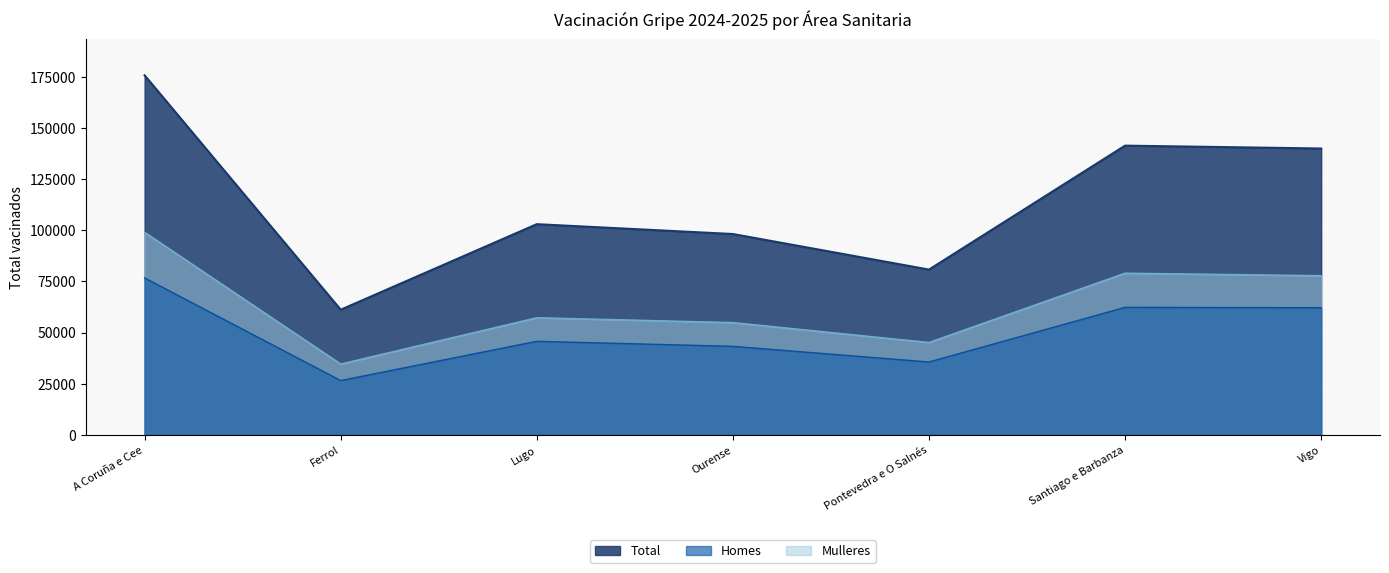

What is the total value across all series at Ferrol?

122350